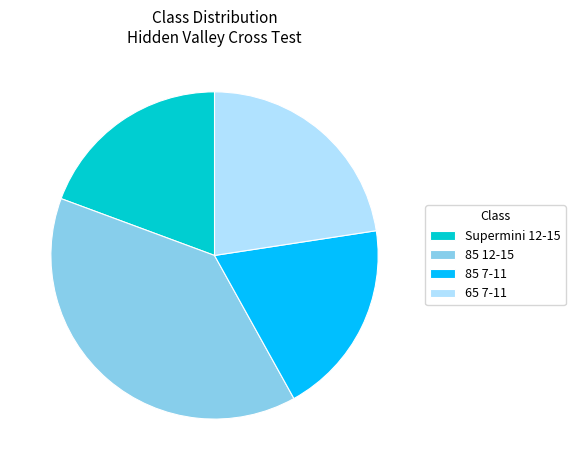

Which category has the biggest portion of the pie?

85 12-15